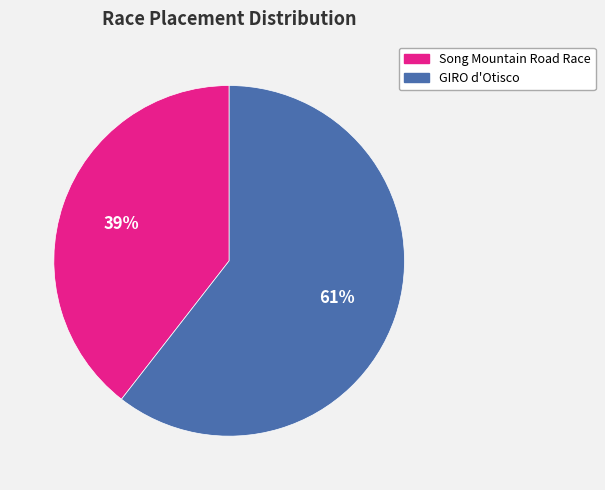

Between Song Mountain Road Race and GIRO d'Otisco, which is larger?

GIRO d'Otisco